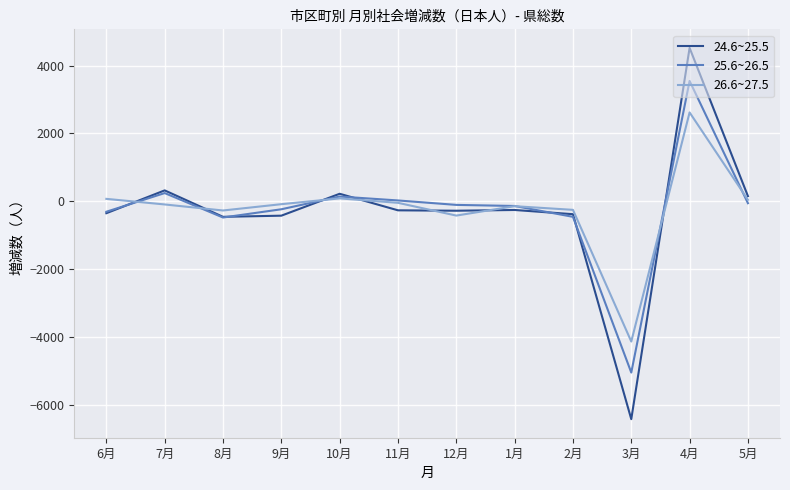

Count the number of data series in this chart.

3